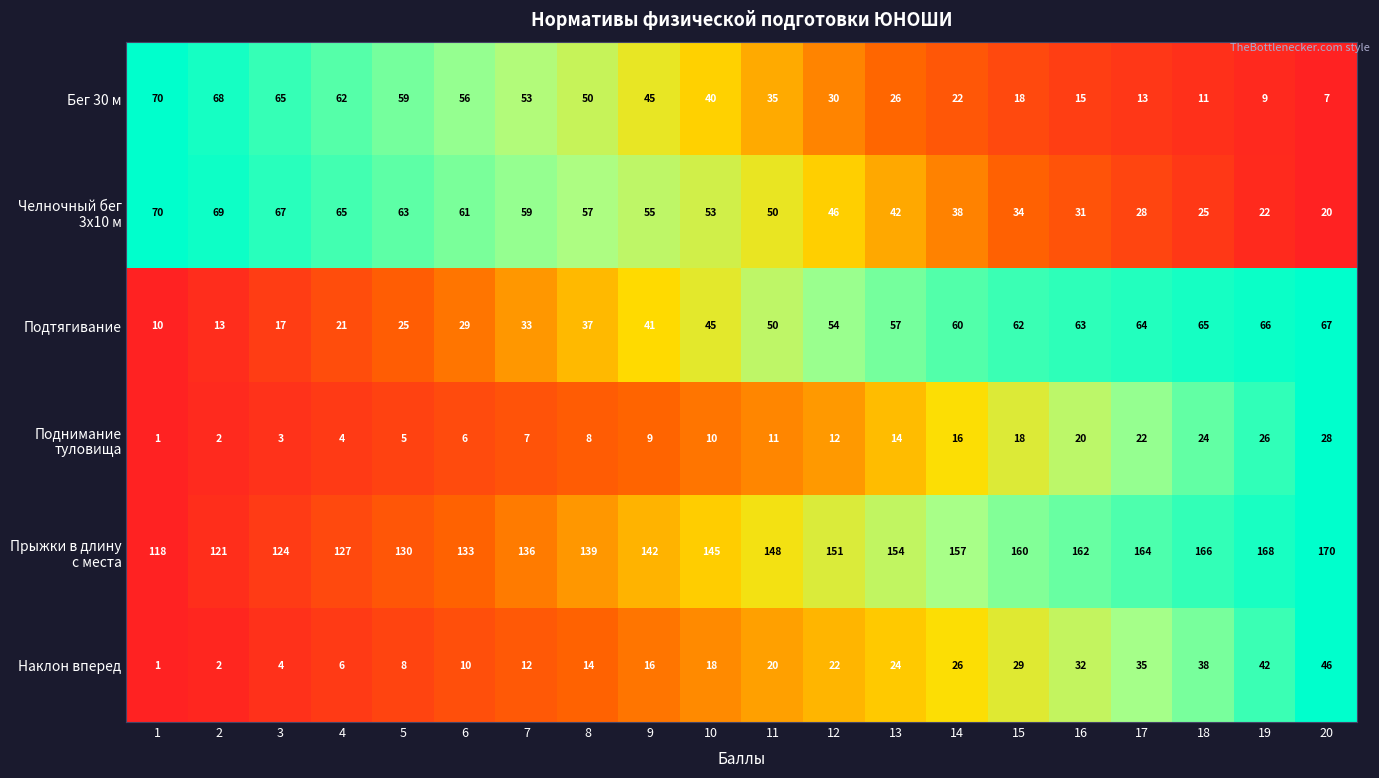

What is the average value of the Бег 30 м series?

38